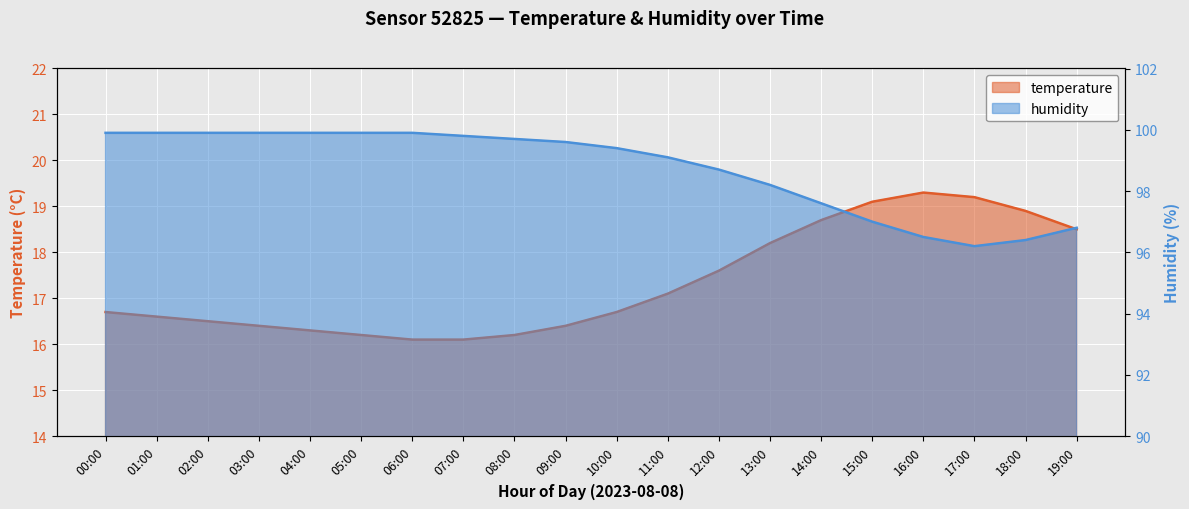

What is the minimum value for temperature?

16.1